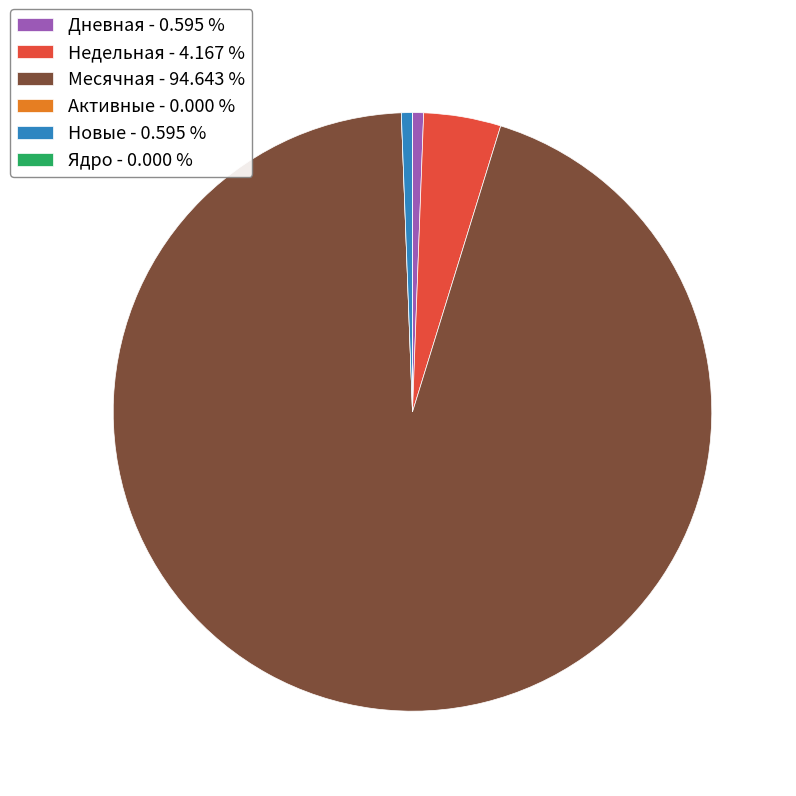

Combined, do Дневная - 0.595 % and Месячная - 94.643 % account for over 50%?

Yes